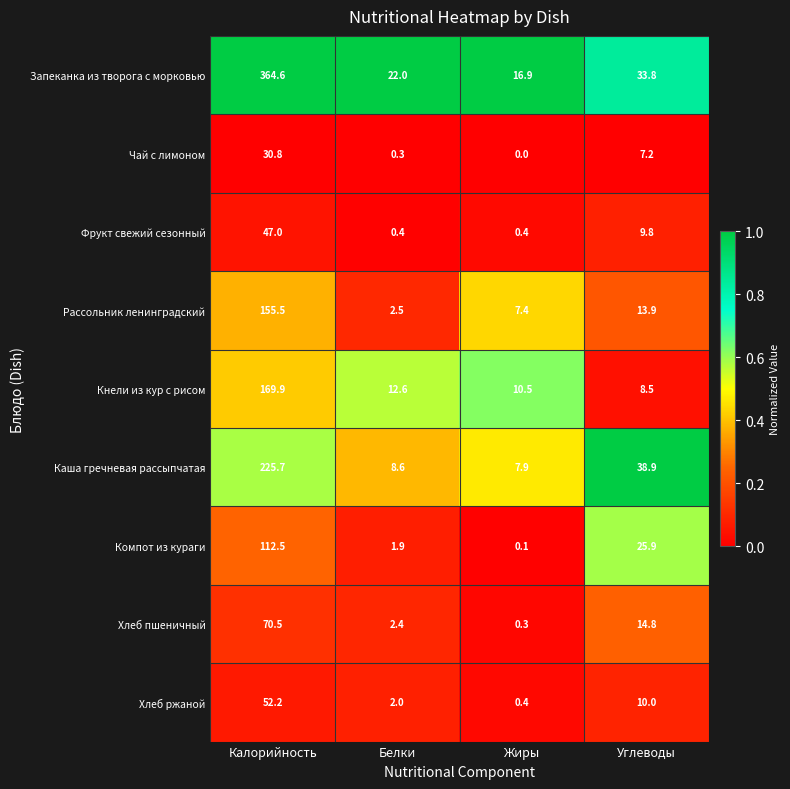

Which series has the largest range (max minus min)?

Запеканка из творога с морковью